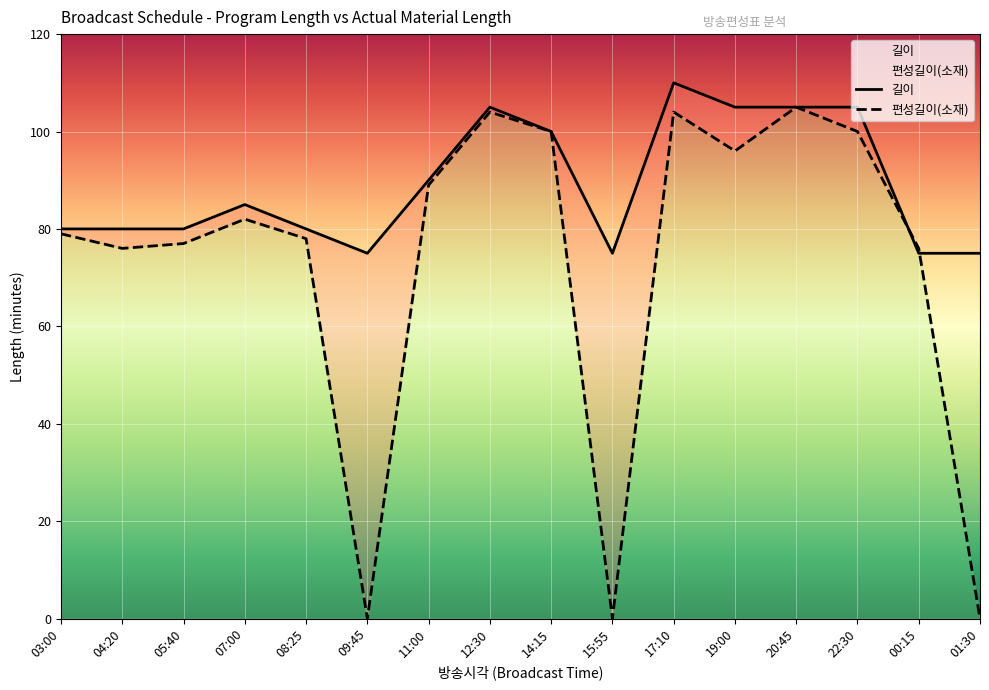

Reading right to left, list all the values displayed in this chart.

길이: 01:30=75	00:15=75	22:30=105	20:45=105	19:00=105	17:10=110	15:55=75	14:15=100	12:30=105	11:00=90	09:45=75	08:25=80	07:00=85	05:40=80	04:20=80	03:00=80
편성길이(소재): 01:30=0	00:15=76	22:30=100	20:45=105	19:00=96	17:10=104	15:55=0	14:15=100	12:30=104	11:00=89	09:45=0	08:25=78	07:00=82	05:40=77	04:20=76	03:00=79